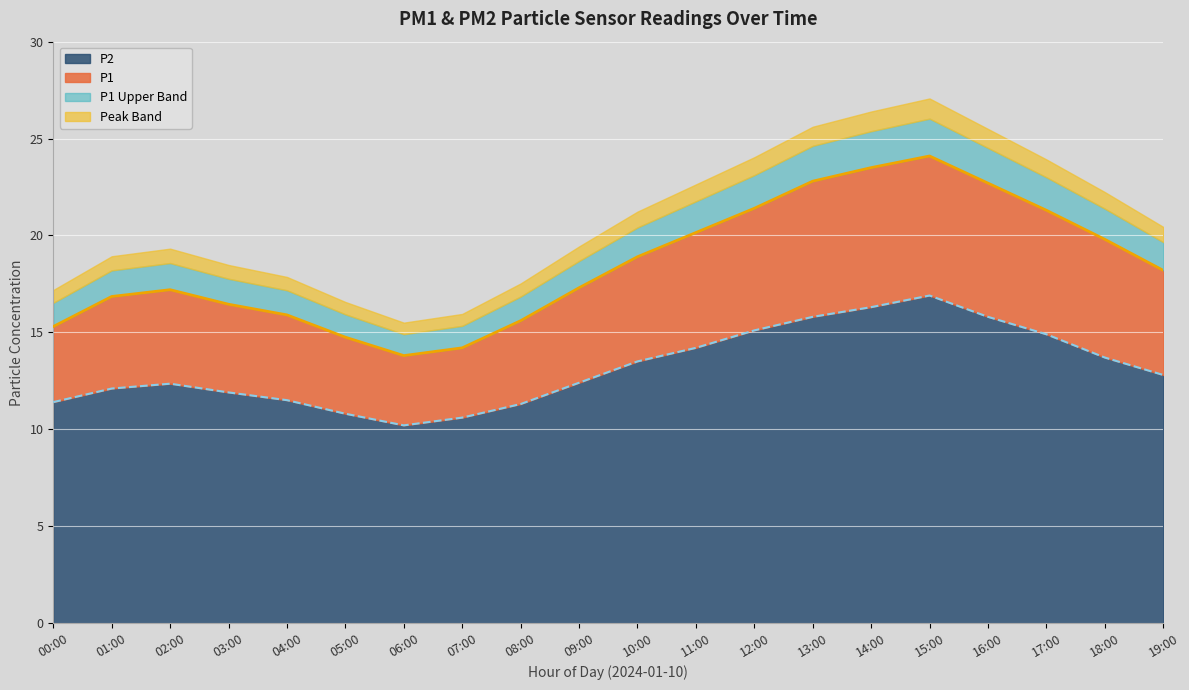

Where is the first local maximum for P2?

02:00